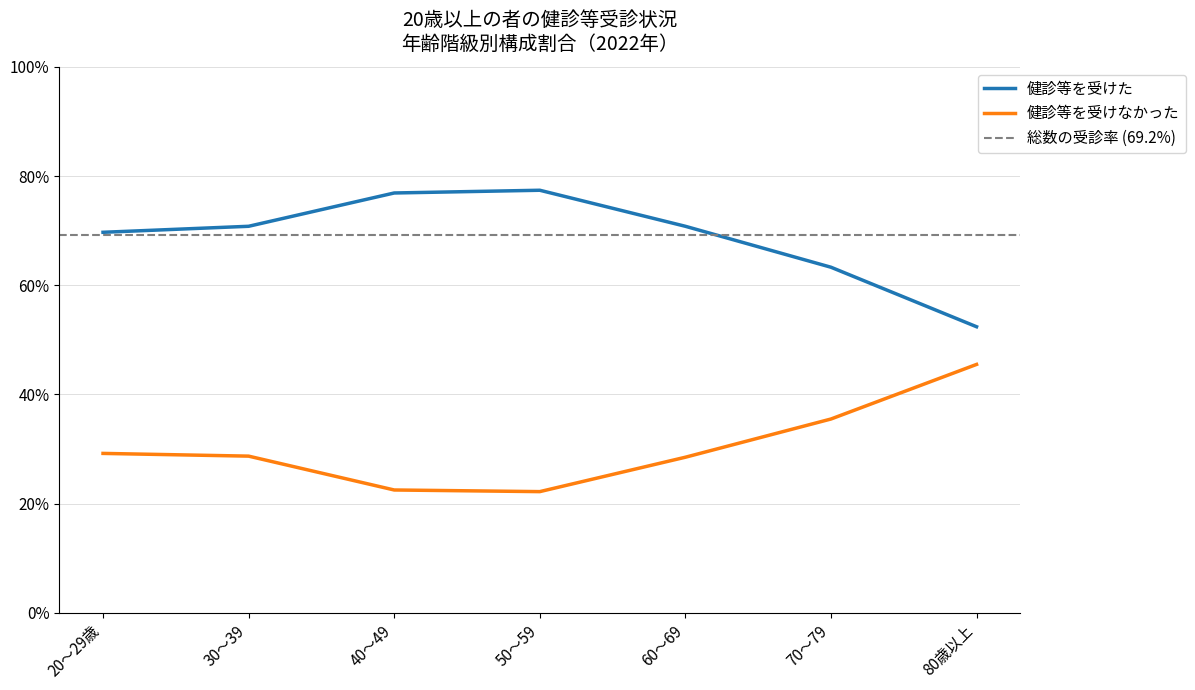

Which category has the highest value across all series?

50～59